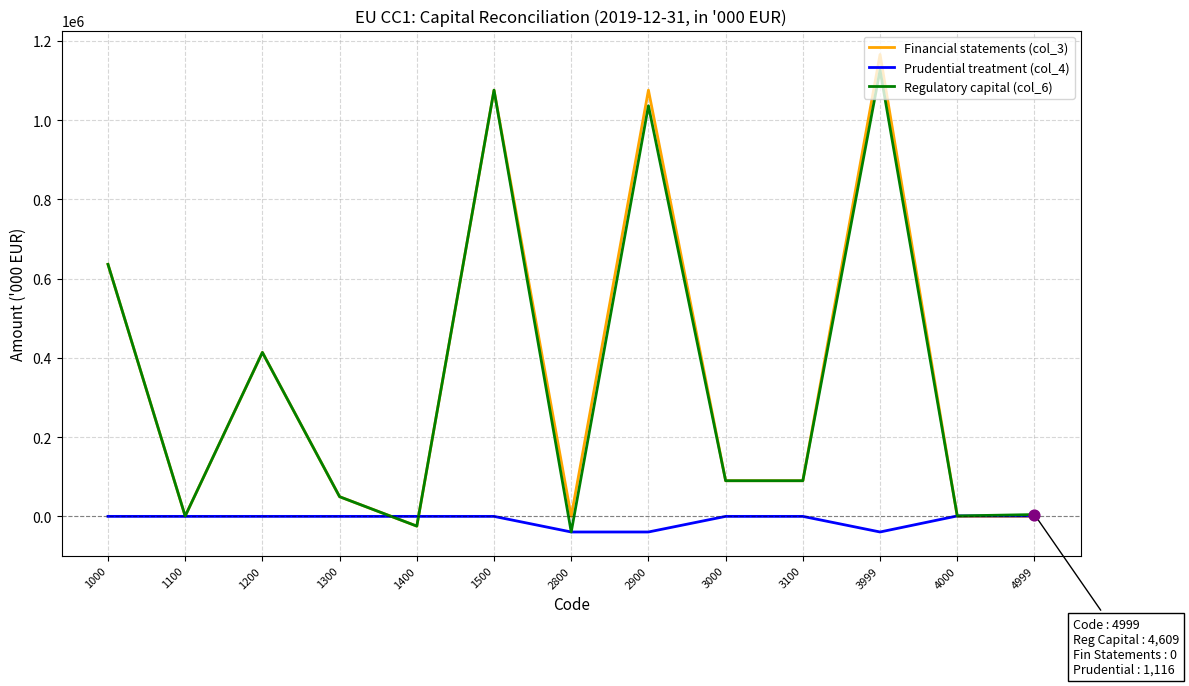

At how many categories does at least one series exceed 989089?

3